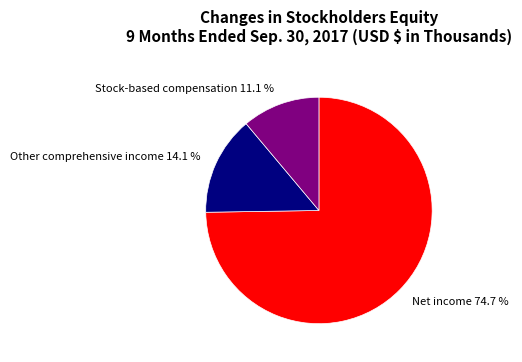

What is the majority slice?

Net income